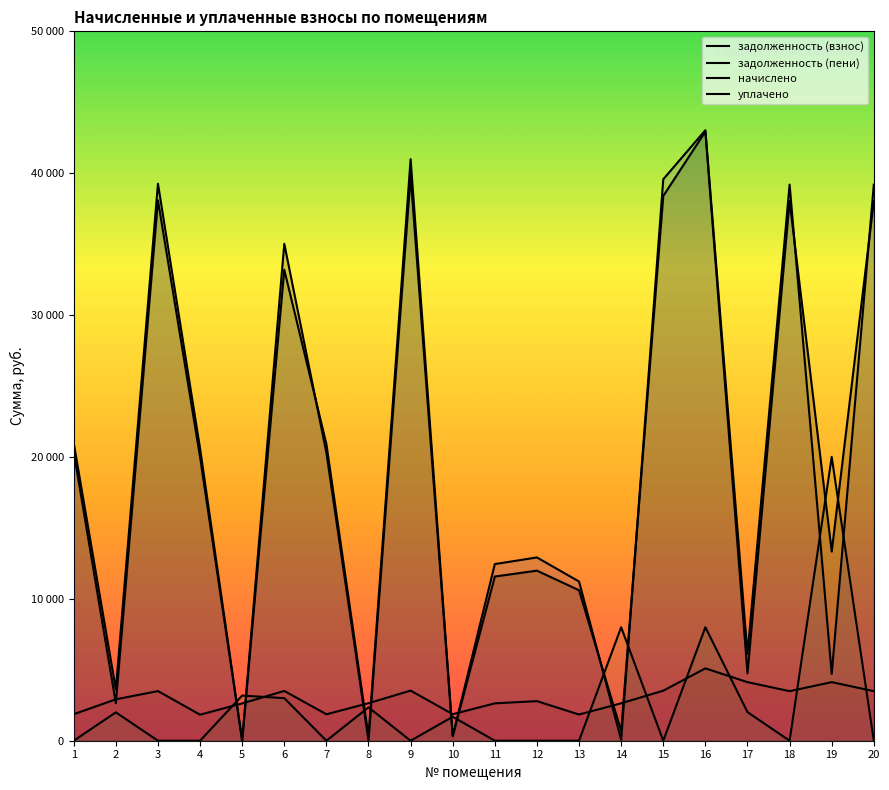

Reading right to left, list all the values displayed in this chart.

задолженность (взнос): 20=38033.2	19=13333.4	18=38033.2	17=4743.4	16=42932.8	15=38397.8	14=677.6	13=10605.2	12=11988.0	11=11572.9	10=311.2	9=39813.7	8=0.3	7=20292.6	6=35025.0	5=0.1	4=19988.9	3=38094.1	2=2645.4	1=20353.3
задолженность (пени): 20=39197.5	19=4709.8	18=39197.5	17=6119.8	16=43032.9	15=39573.4	14=57.4	13=11220.9	12=12918.0	11=12450.8	10=346.0	9=40991.1	8=293.9	7=20913.8	6=33194.9	5=0.0	4=20600.8	3=39260.3	2=3618.2	1=20976.4
начислено: 20=3493.1	19=4129.2	18=3493.1	17=4129.2	16=5100.1	15=3526.6	14=2639.3	13=1847.0	12=2790.0	11=2633.8	10=1869.3	9=3532.1	8=2644.9	7=1863.7	6=3509.8	5=2628.2	4=1835.8	3=3498.7	2=2918.3	1=1869.3
уплачено: 20=0.0	19=20000.0	18=0.0	17=2016.0	16=8000.0	15=0.0	14=8000.0	13=0.0	12=0.0	11=0.0	10=1688.5	9=0.0	8=2351.0	7=0.0	6=3000.0	5=3183.4	4=0.0	3=0.0	2=2000.0	1=0.0